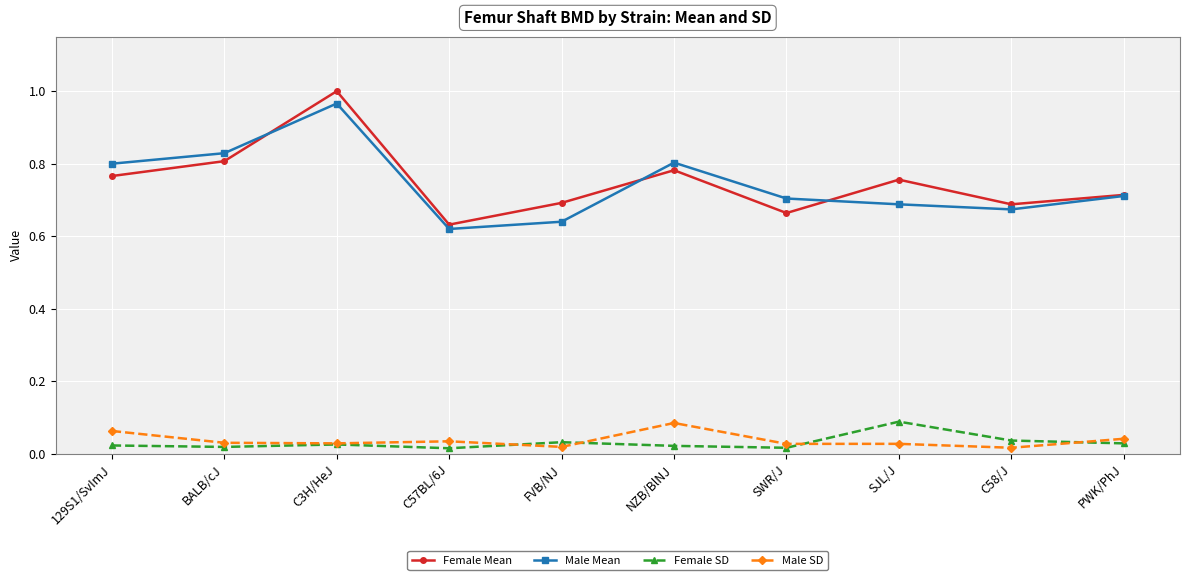

How many lines are shown in the chart?

4